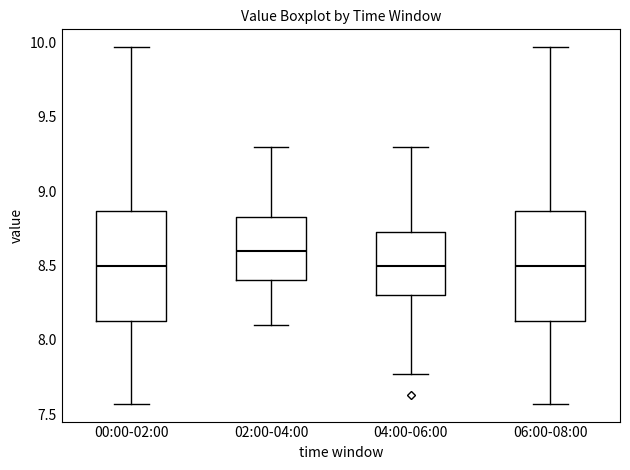

Where does the upper whisker of the box for 04:00-06:00 end on the y-axis? The values are not printed on the chart, so give them approximately, as read against the axis.

9.30